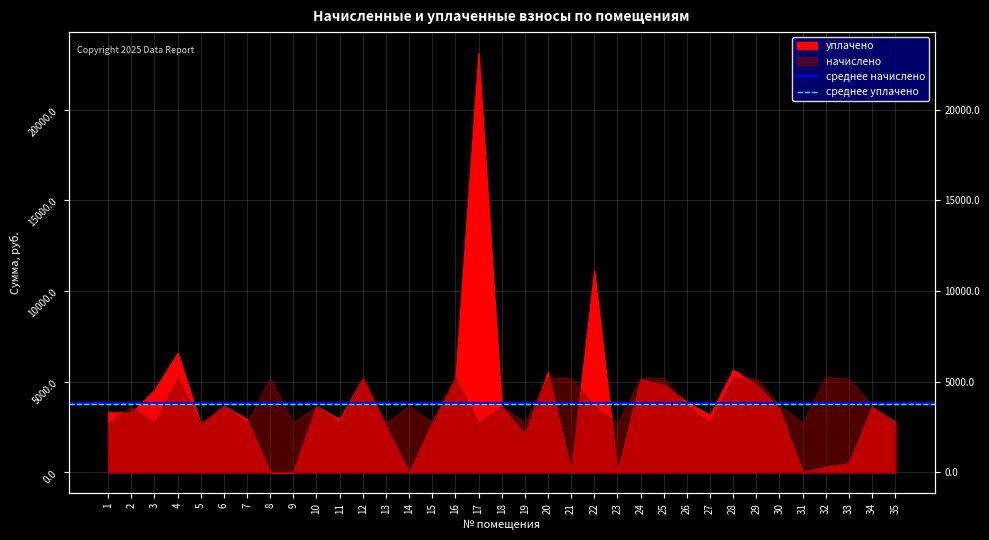

Does the chart display data point markers on the line(s)?

No